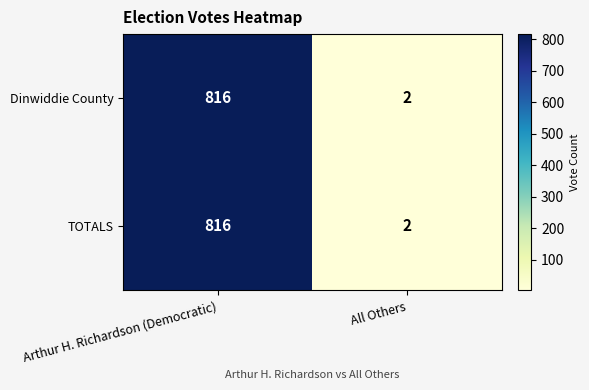

The value of TOTALS at Arthur H. Richardson (Democratic) is 816. True or false?

True